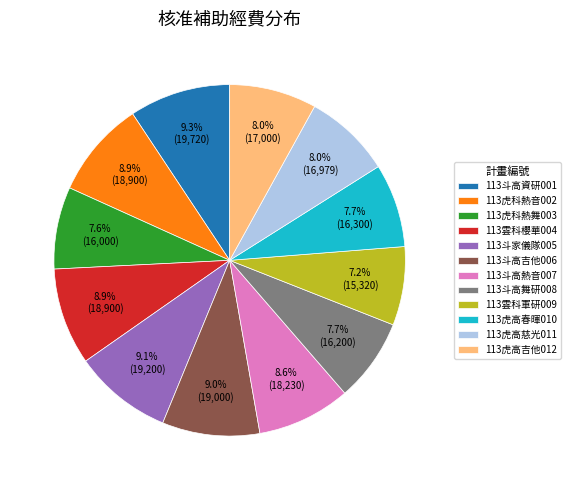

To the nearest percent, what is the difference between the largest and smallest slice percentages?

2%